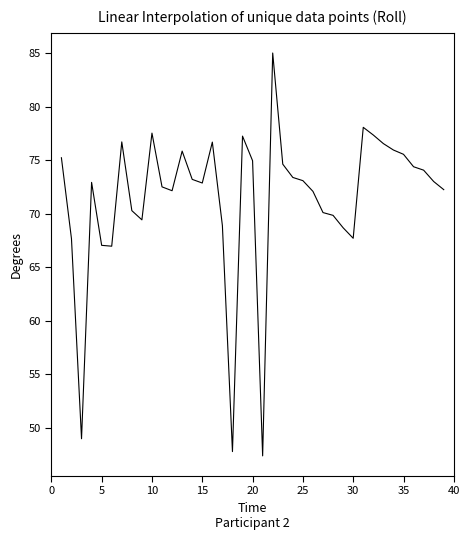

What is the difference between the maximum and minimum values?

37.6